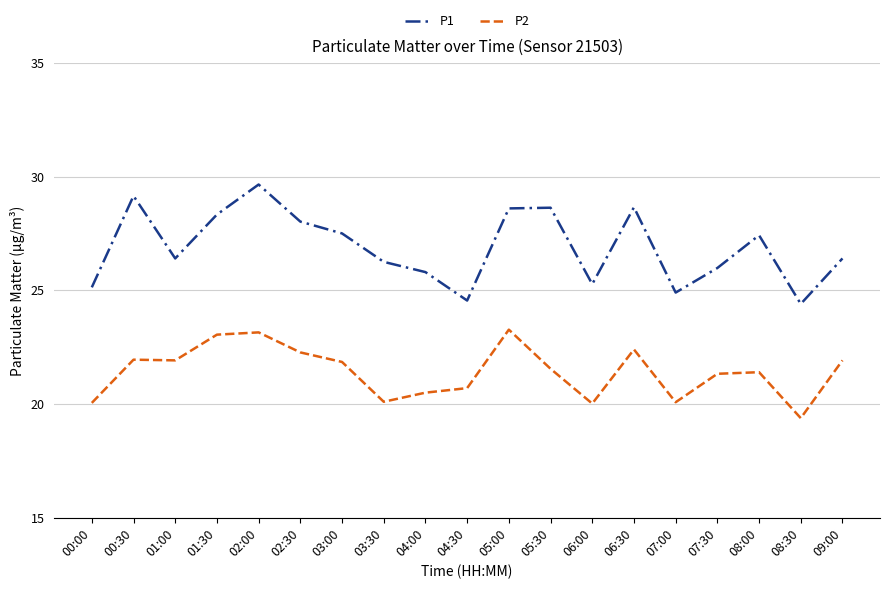

Which category has the highest value across all series?

02:00